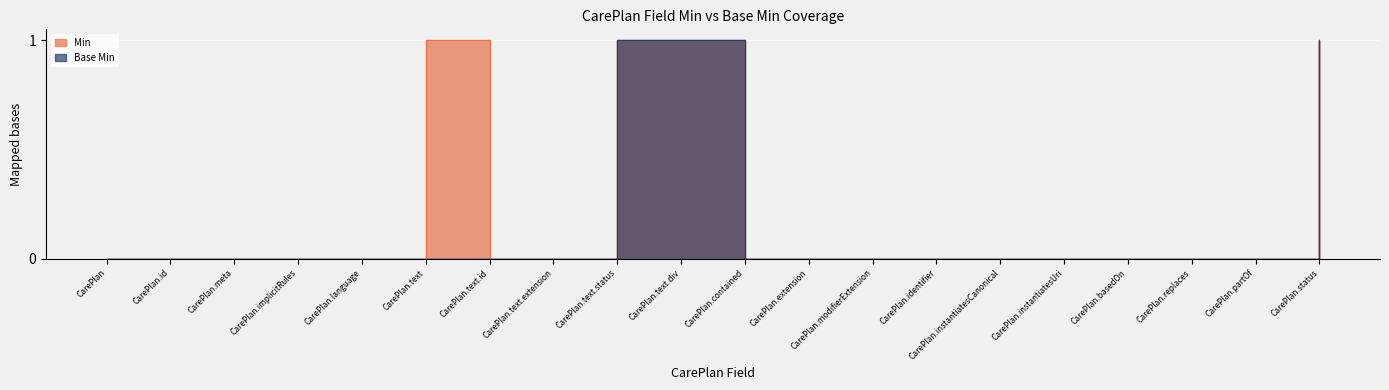

At which category is the sum across all series the highest?

CarePlan.text.status